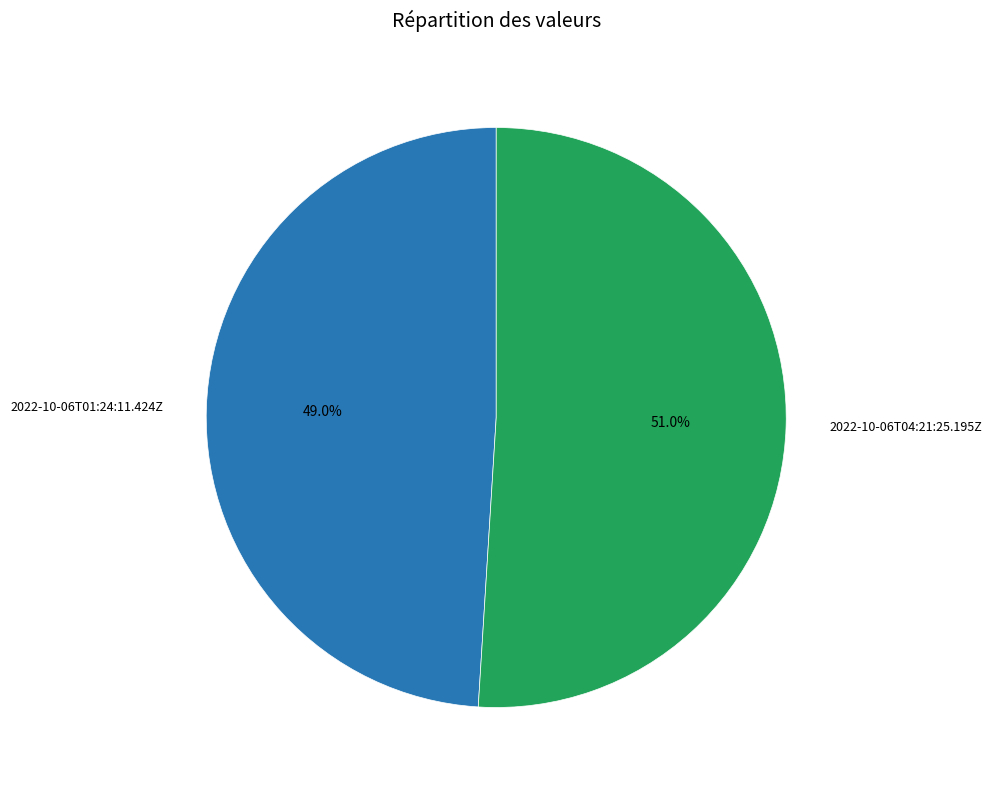

To the nearest percent, what percentage of the pie is 2022-10-06T04:21:25.195Z?

51%